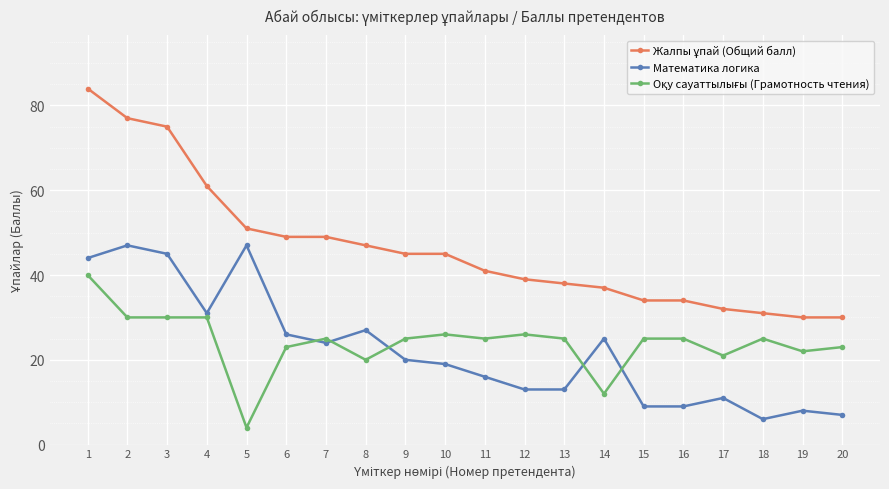

What value does the Математика логика series have at 19, to the nearest 10?

10